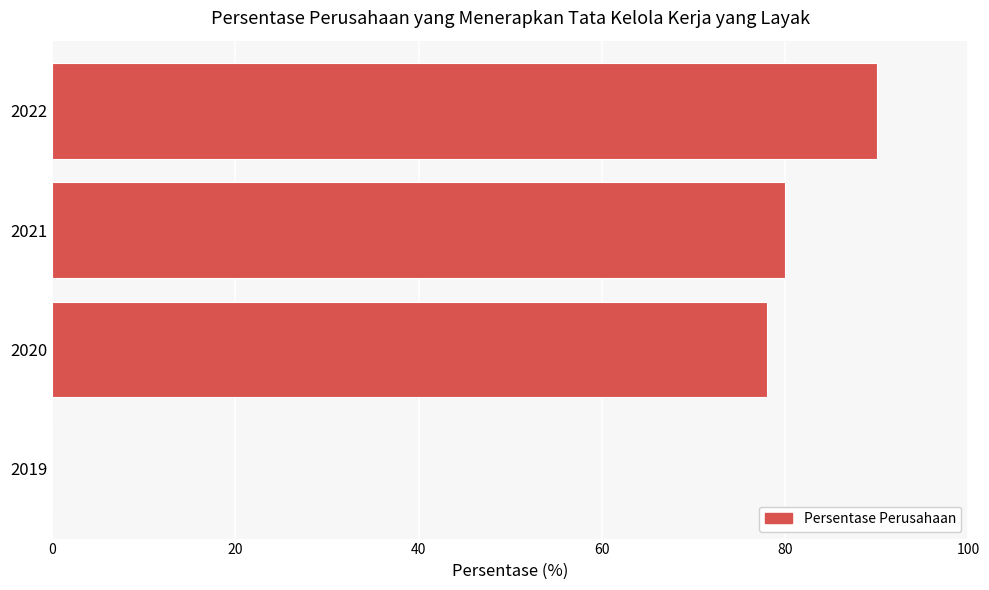

How many series are shown in this chart?

1